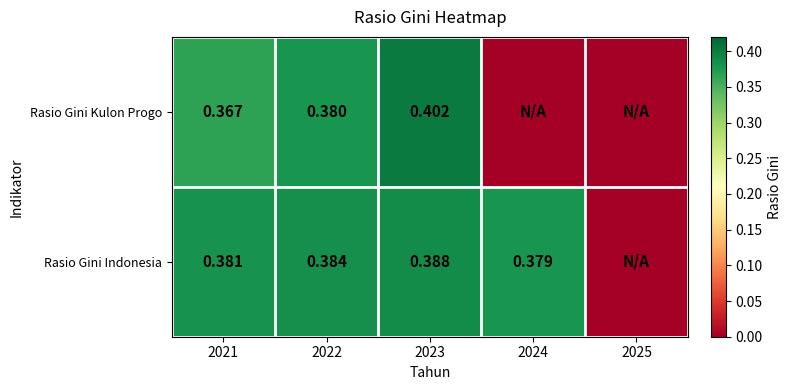

Between 2021 and 2023, which series saw the biggest shift?

Rasio Gini Kulon Progo